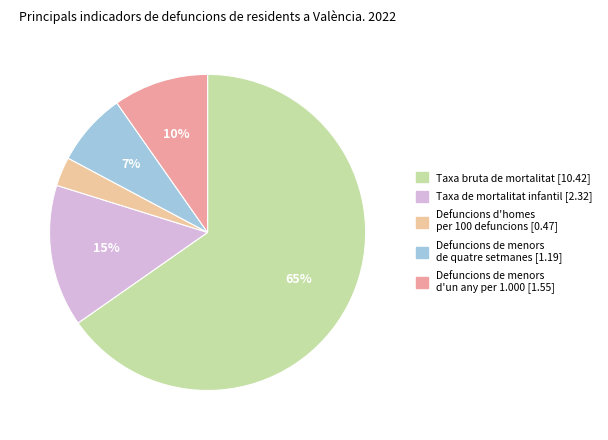

Rank the categories by value from lowest to highest.

Defuncions d'homes per 100 defuncions, Defuncions de menors de quatre setmanes, Defuncions de menors d'un any per 1.000, Taxa de mortalitat infantil, Taxa bruta de mortalitat